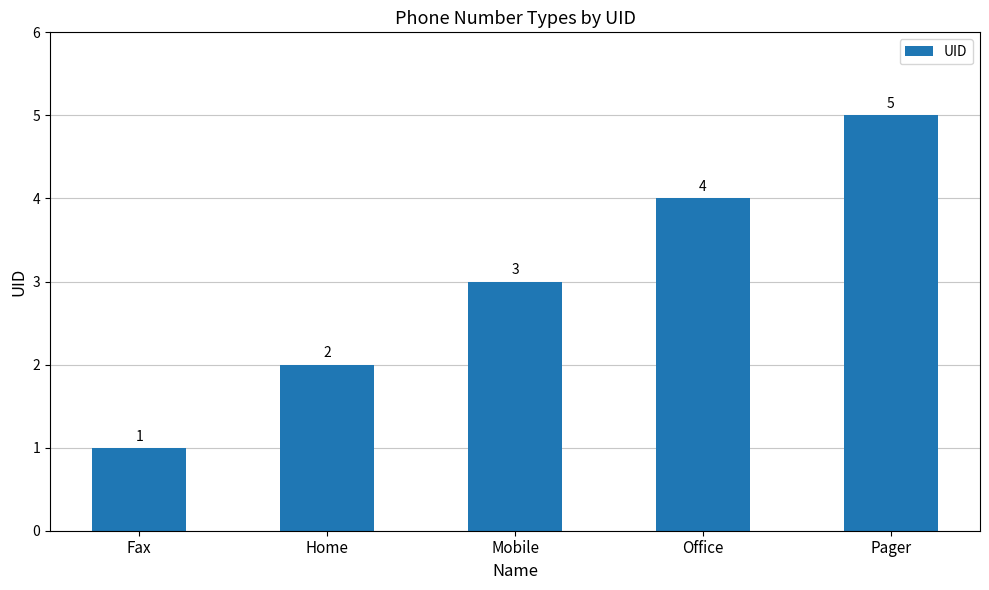

How many values are below 3?

2